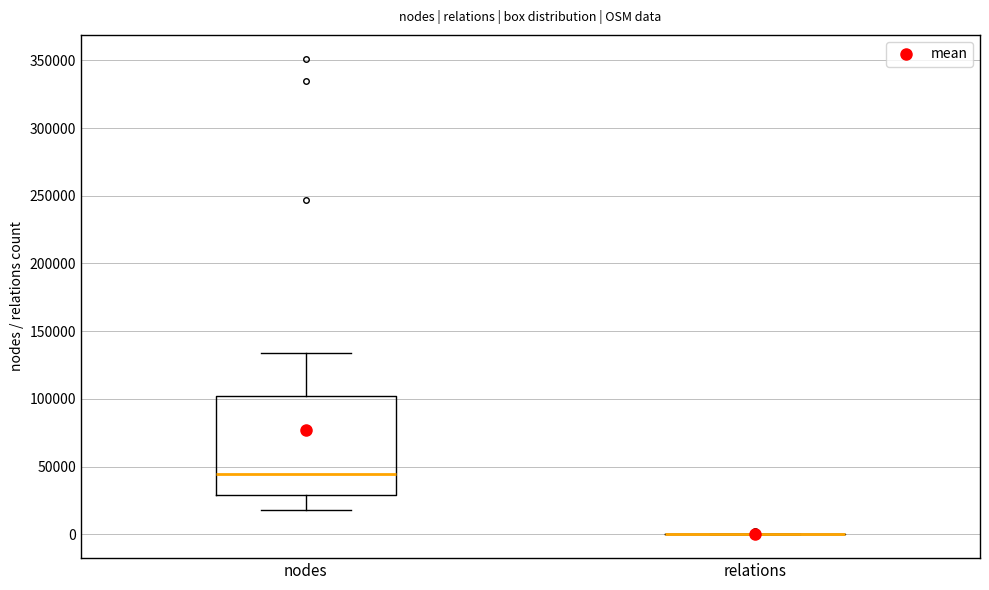

Reading left to right, transcribe this box plot: for each box, give where its median line is, the range the box spans, and where its two whiskers end, as read against the y-axis. The values are not printed on the chart, so give them approximately, as read against the axis.

nodes: median 45000, box 30000 to 100000, whiskers 20000 to 135000
relations: box collapsed to a line at 0, whiskers 0 to 0